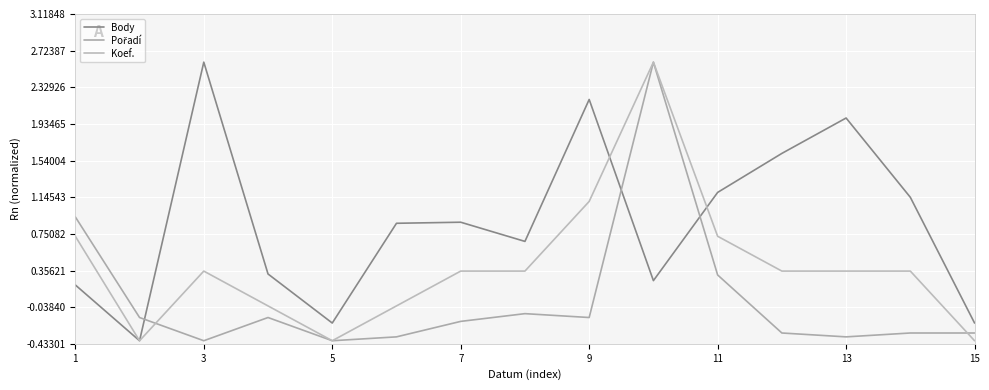

How many lines are shown in the chart?

3